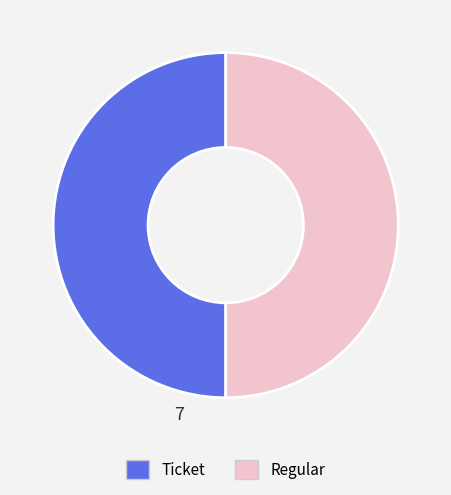

The Regular slice represents 42% of the pie. True or false?

False